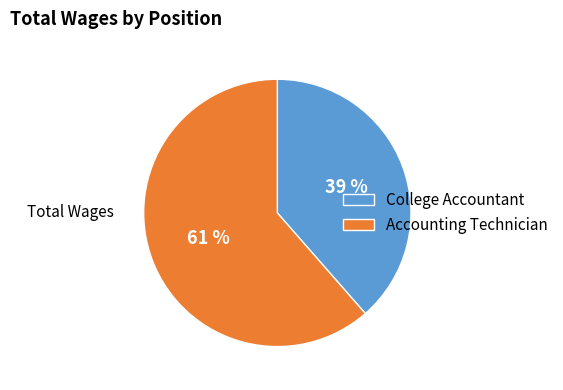

Do College Accountant and Accounting Technician together represent more than half of the pie?

Yes